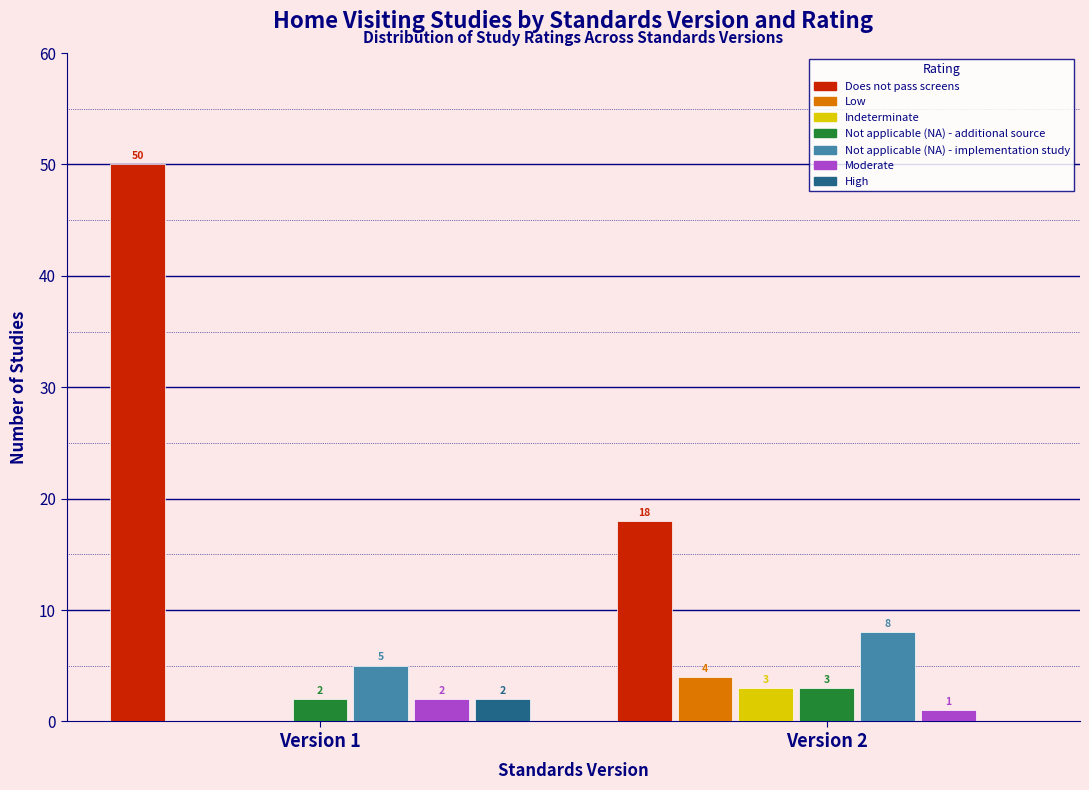

Reading left to right, list all the values displayed in this chart.

Does not pass screens: Version 1=50	Version 2=18
Low: Version 1=0	Version 2=4
Indeterminate: Version 1=0	Version 2=3
Not applicable (NA) - additional source: Version 1=2	Version 2=3
Not applicable (NA) - implementation study: Version 1=5	Version 2=8
Moderate: Version 1=2	Version 2=1
High: Version 1=2	Version 2=0